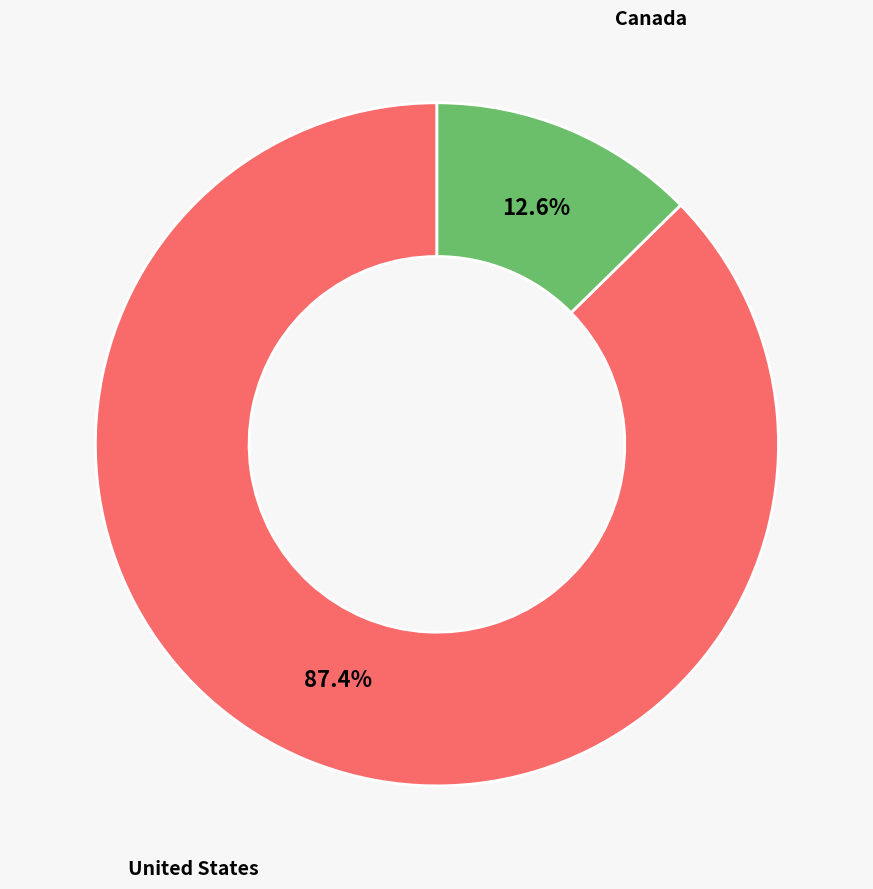

Is Canada the majority of the pie?

No